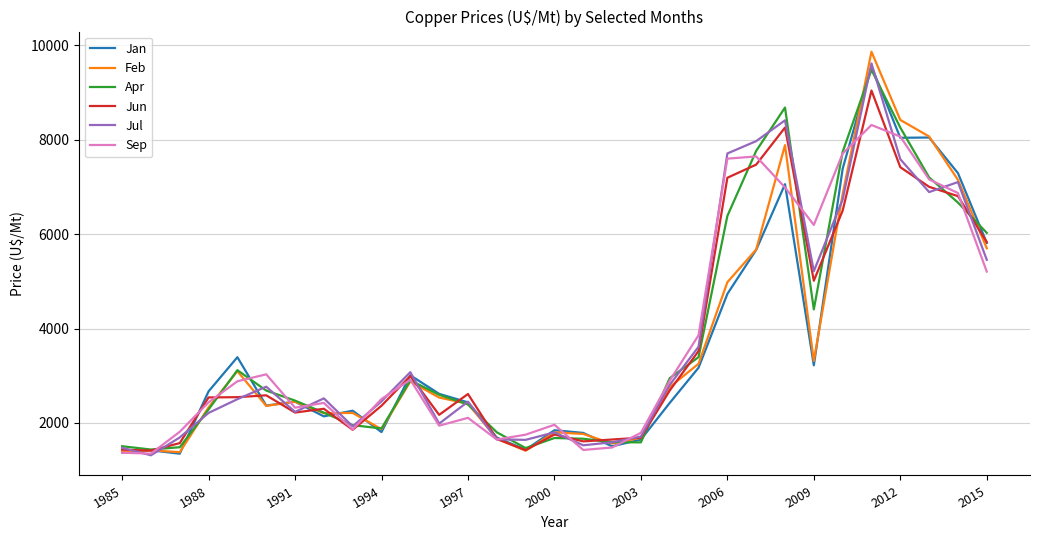

Which series has the largest range (max minus min)?

Feb